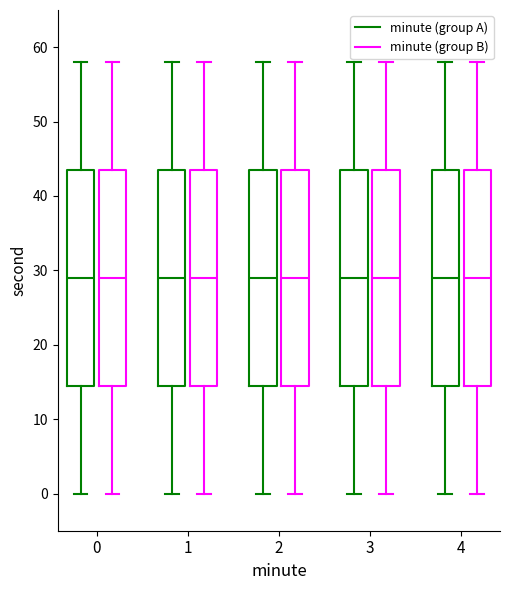

Where does the median line of the box for 3 (minute (group B)) sit on the y-axis? The values are not printed on the chart, so give them approximately, as read against the axis.

29